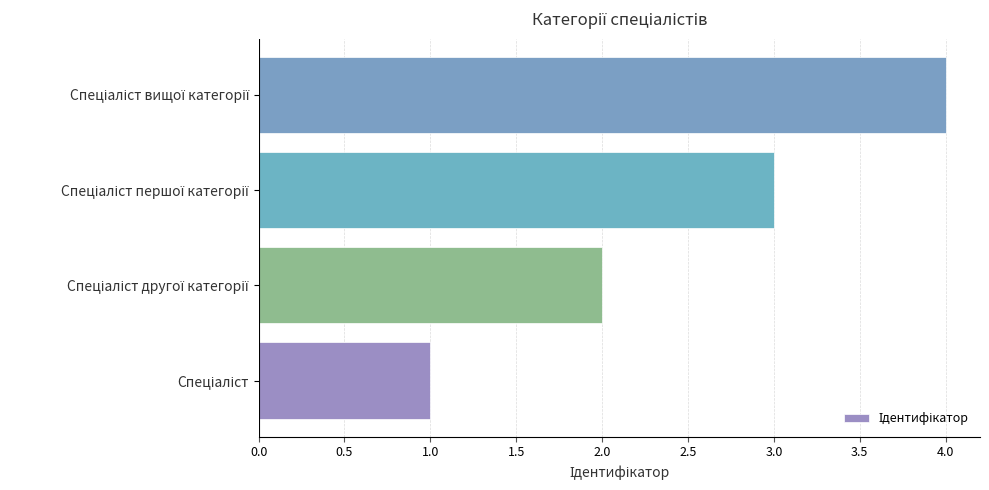

What is the sum of all values?

10